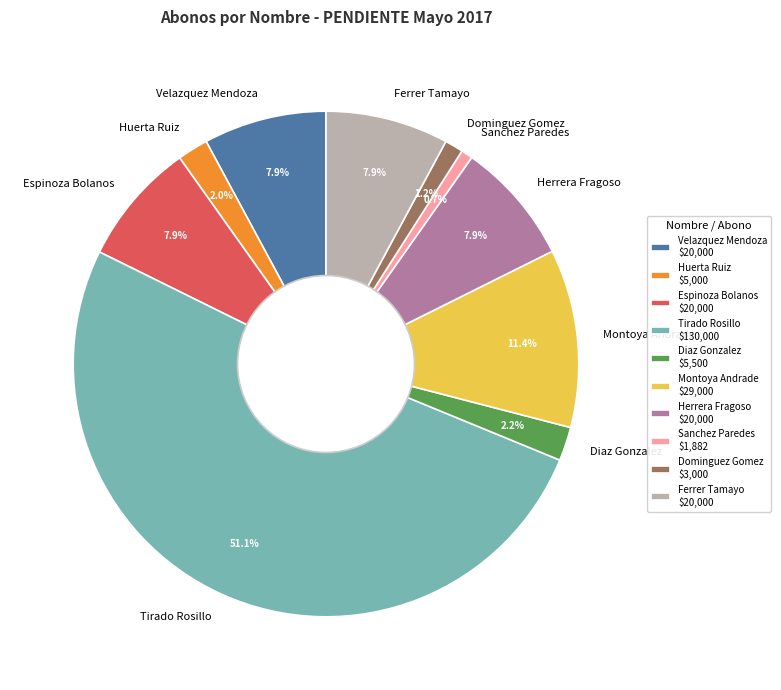

Do Herrera Fragoso and Ferrer Tamayo together represent more than half of the pie?

No